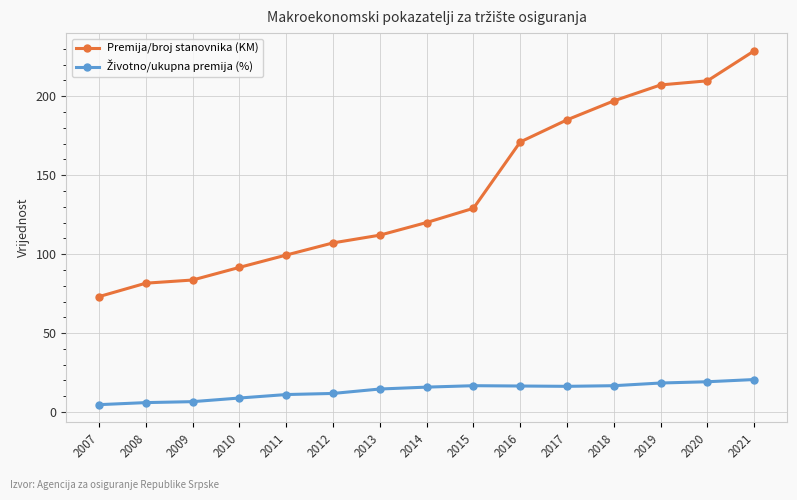

What is the value of the Premija/broj stanovnika (KM) point at the 3rd from the left?

83.6